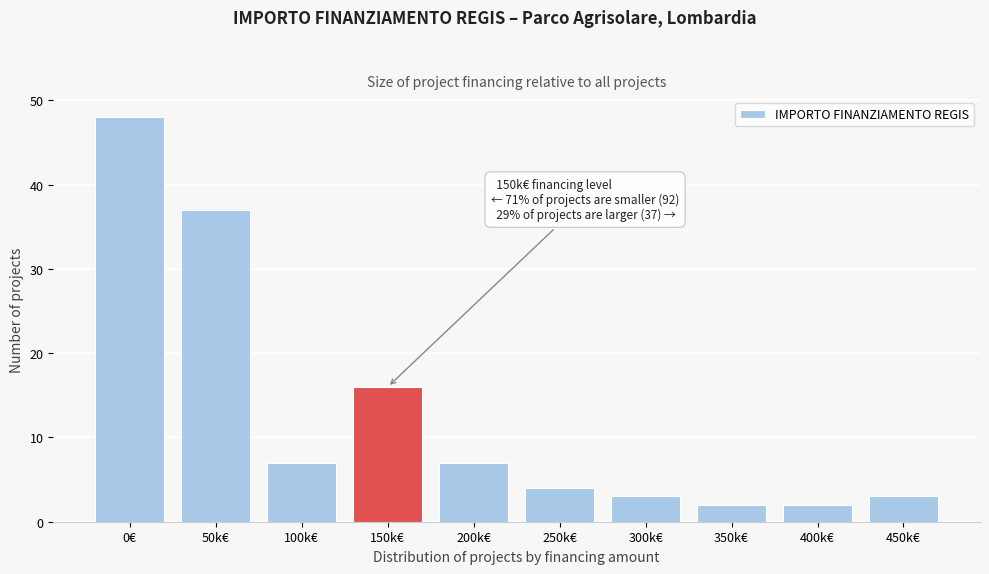

Reading left to right, list all the values displayed in this chart.

0€=48	50k€=37	100k€=7	150k€=16	200k€=7	250k€=4	300k€=3	350k€=2	400k€=2	450k€=3